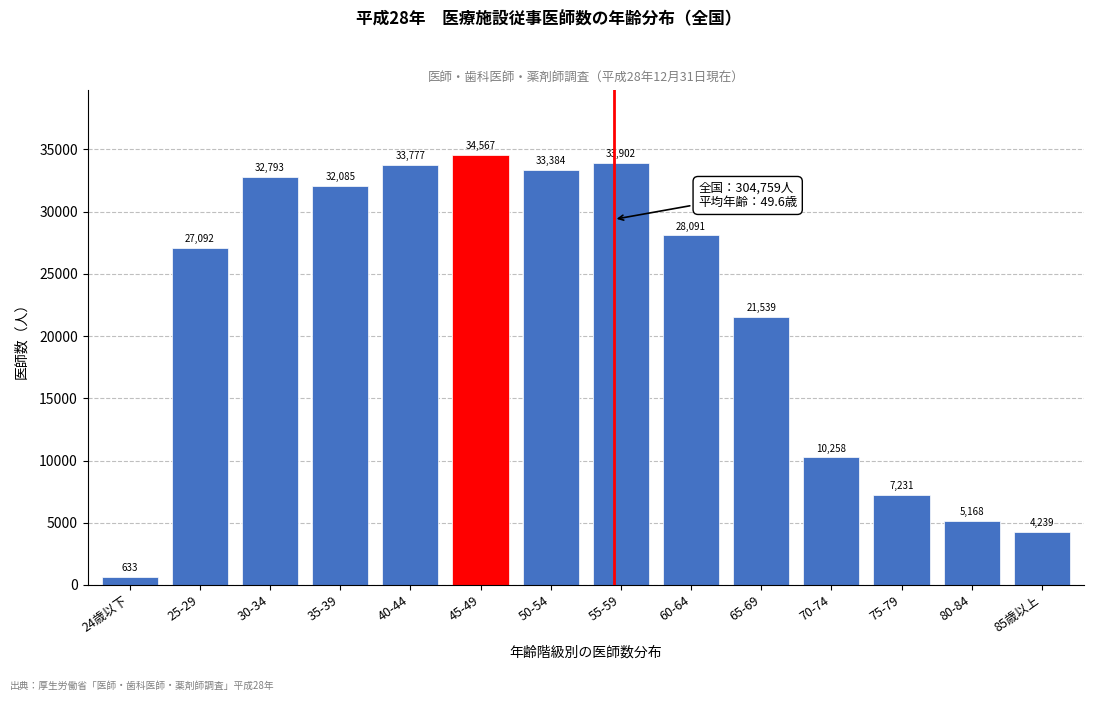

Reading left to right, list all the values displayed in this chart.

633	27092	32793	32085	33777	34567	33384	33902	28091	21539	10258	7231	5168	4239